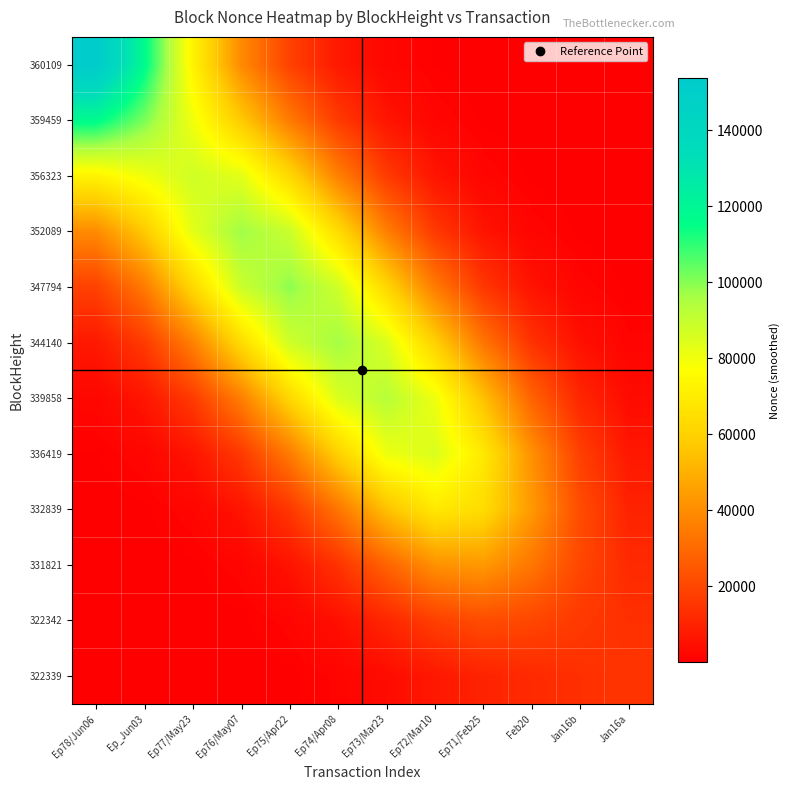

What is the spread (max minus min) of values at Jan16b?

21813.0